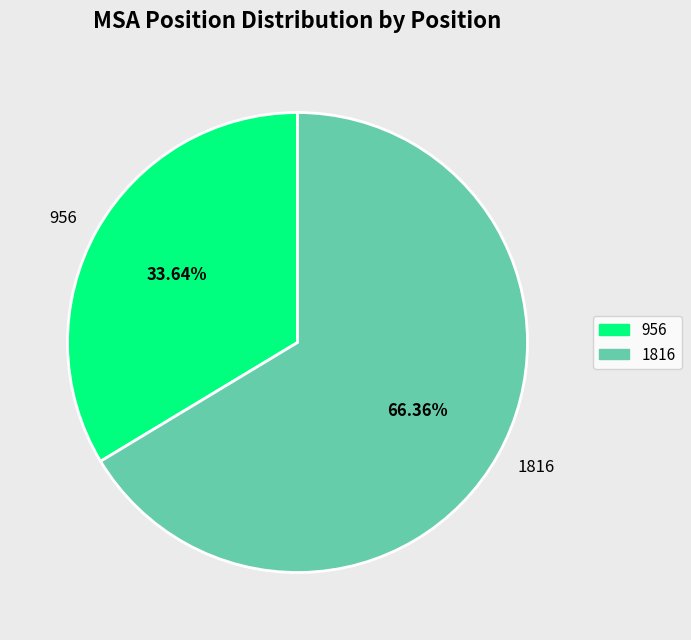

True or false: 956 accounts for 34% of the total.

True